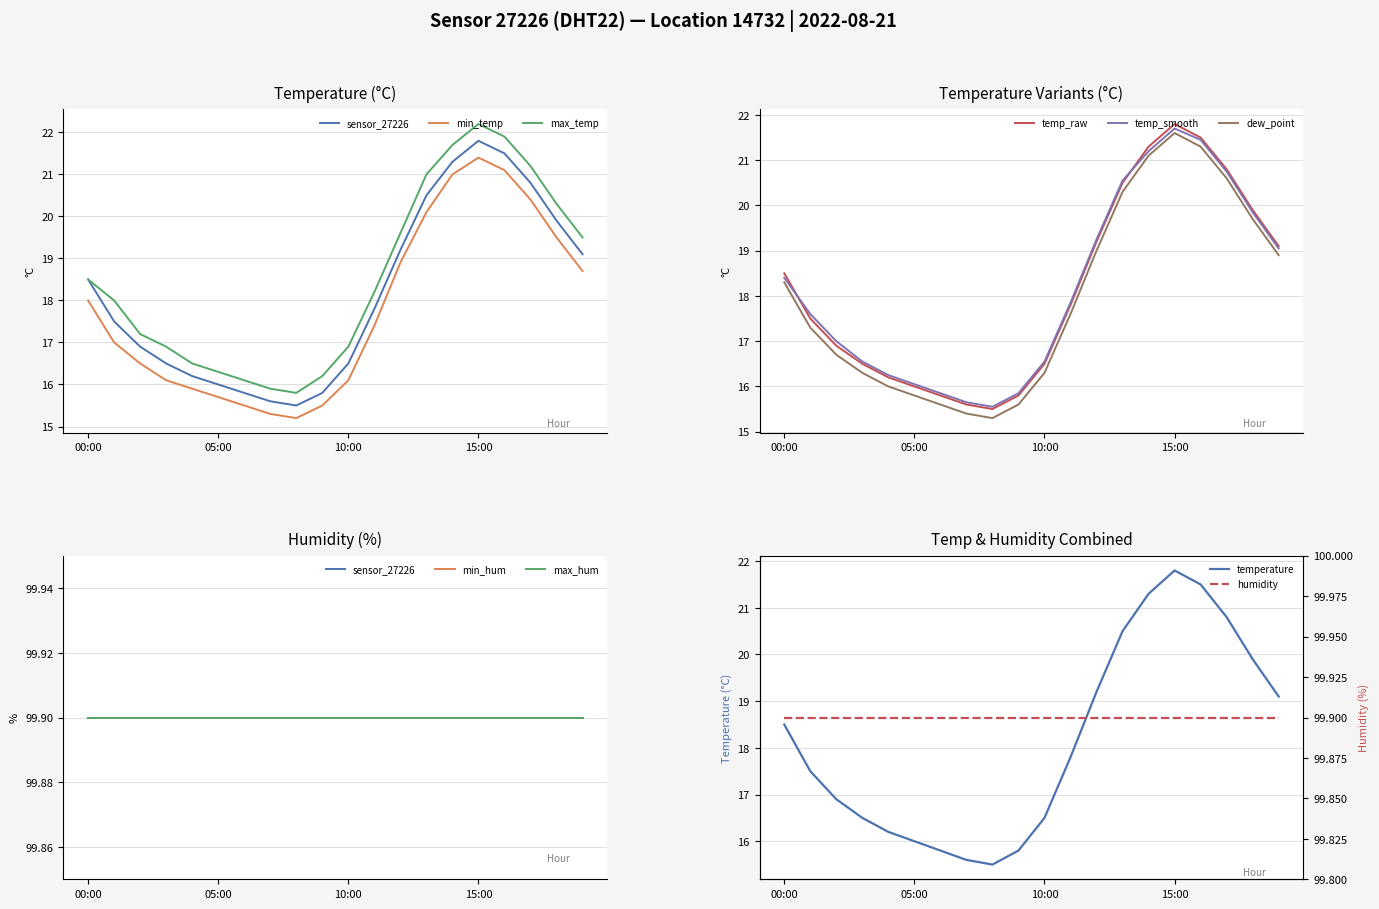

True or false: there are more than 2 points higher than both neighbors.

False